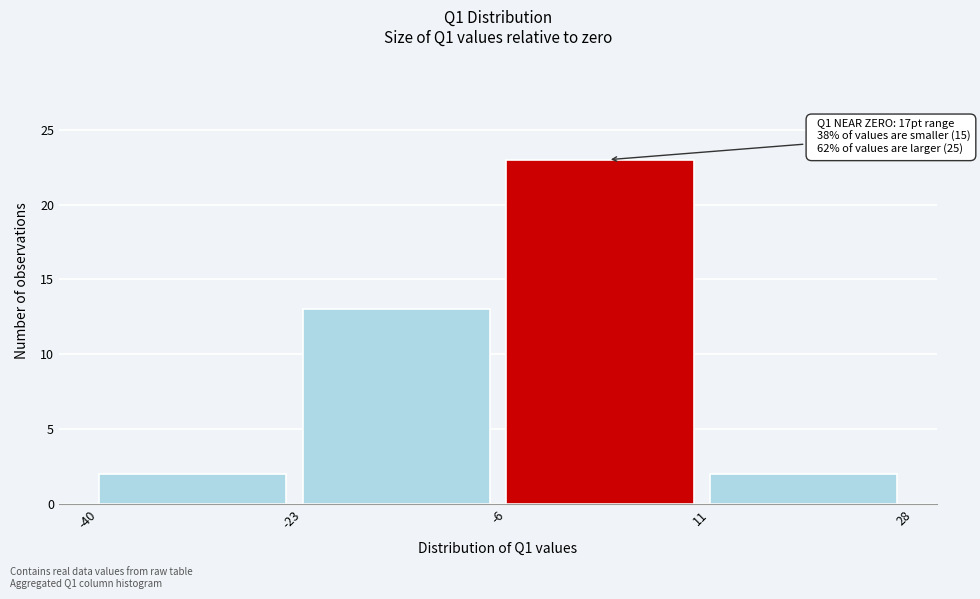

Which range on the x-axis has the tallest bar?

-6 to 11